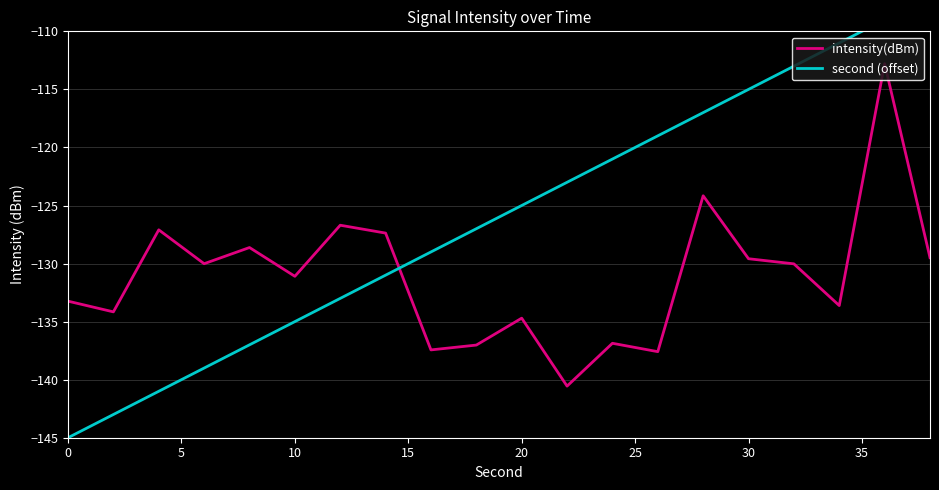

List the series in order of their overall mean, highest first.

second (offset), intensity(dBm)